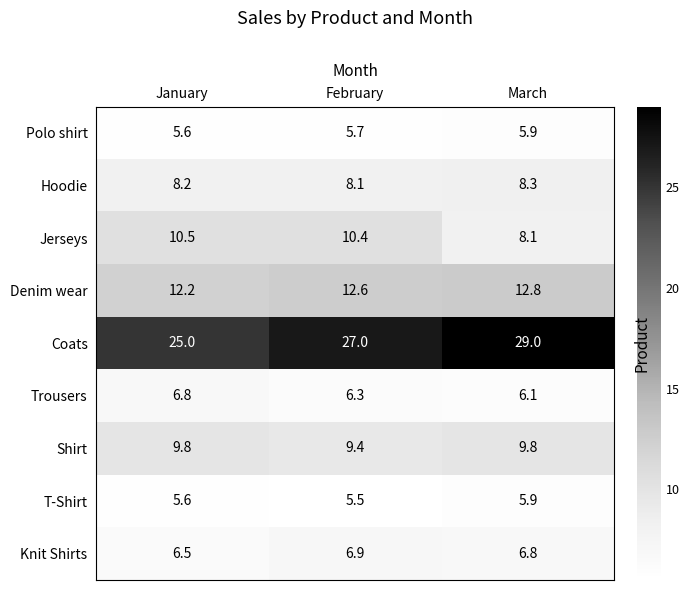

Which series changed the most between February and March?

Jerseys